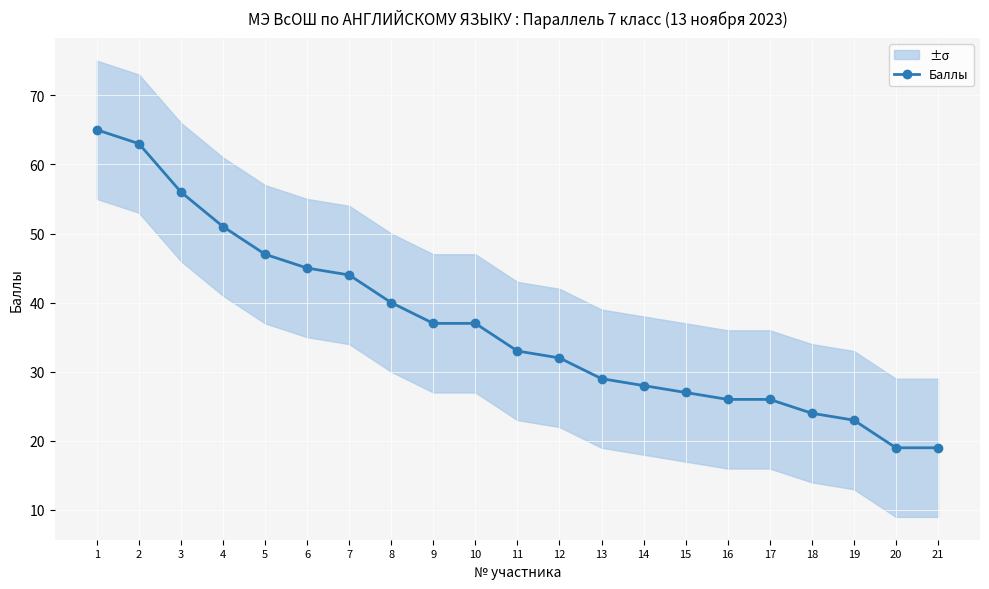

How many categories are shown in the chart?

21